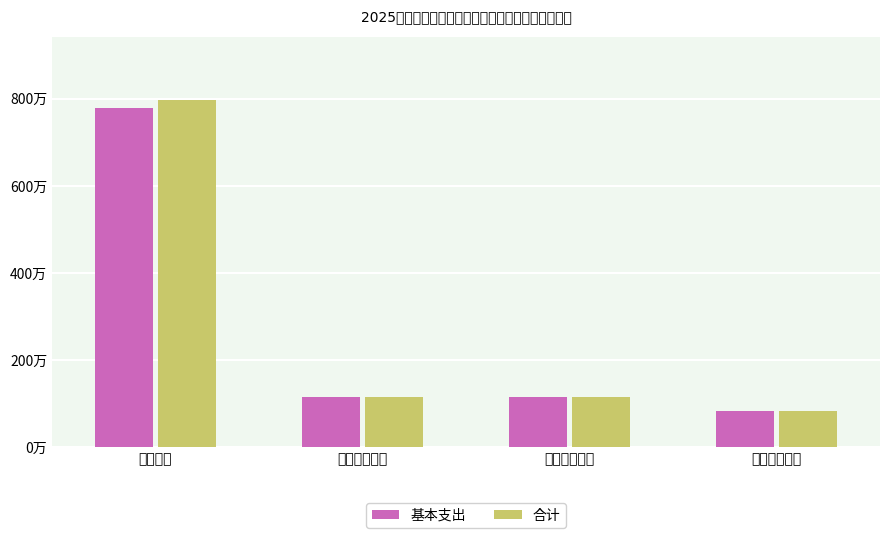

List the labels in order of 合计 value, largest first.

教育支出, 社保就业支出, 卫生健康支出, 住房保障支出